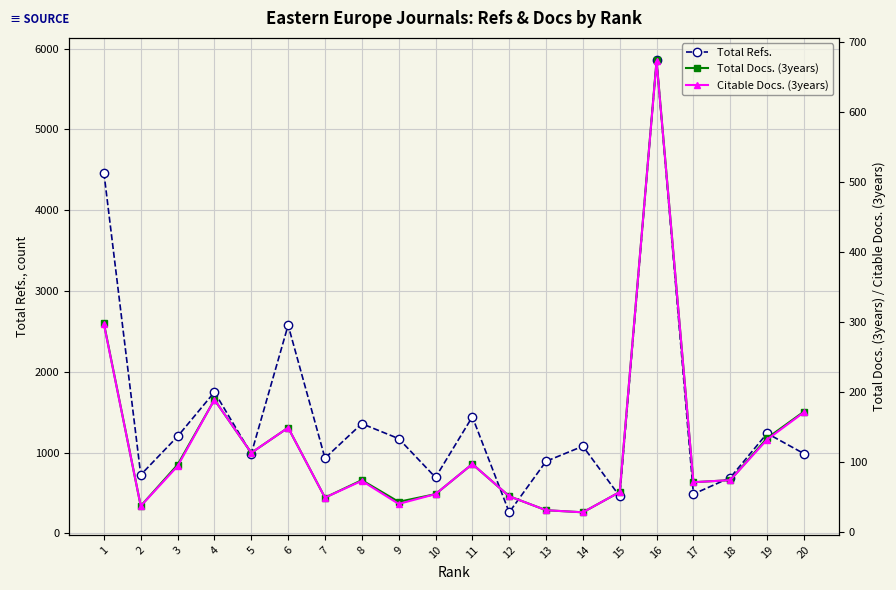

Where is Citable Docs. (3years) nearest to the value 350?

1